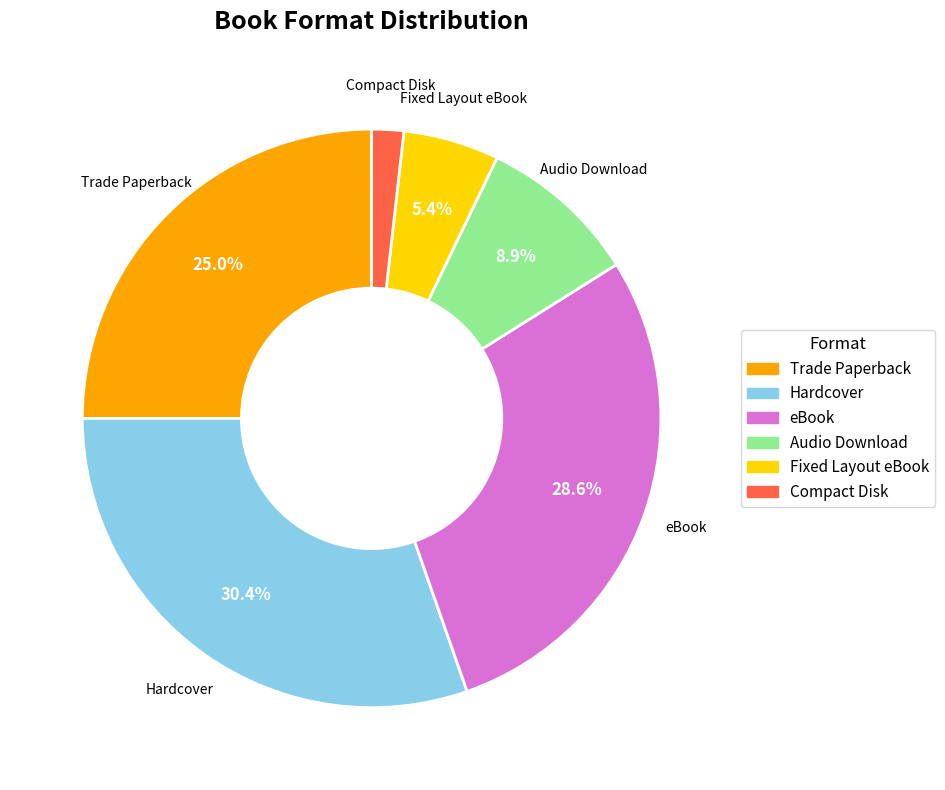

Which slice is the largest?

Hardcover